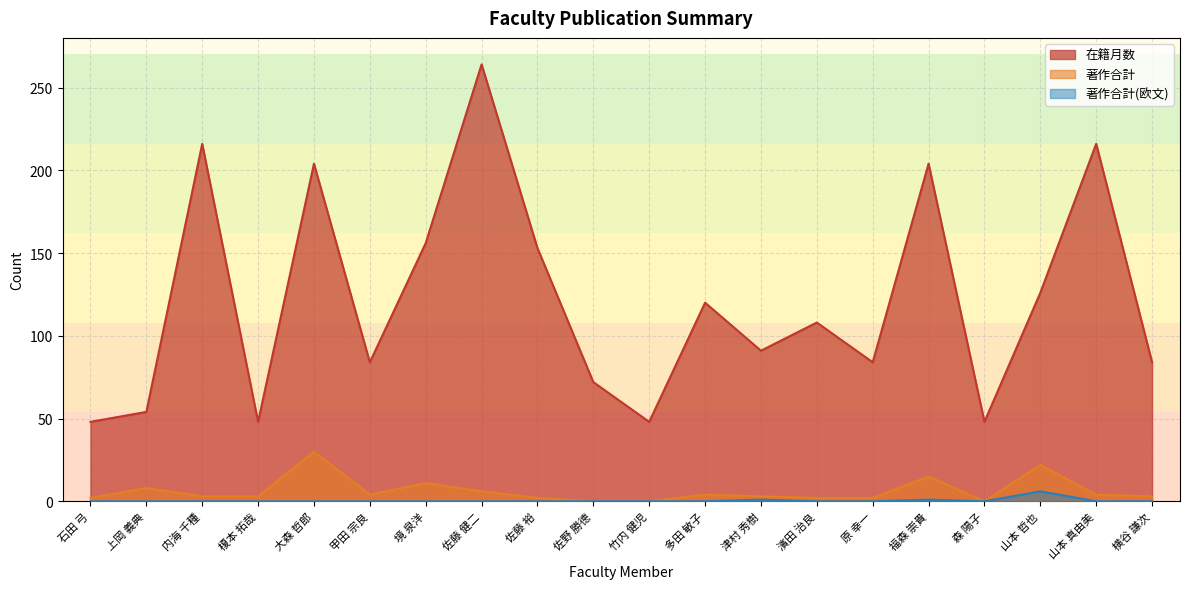

How many values in the 著作合計(欧文) series exceed 0?

3